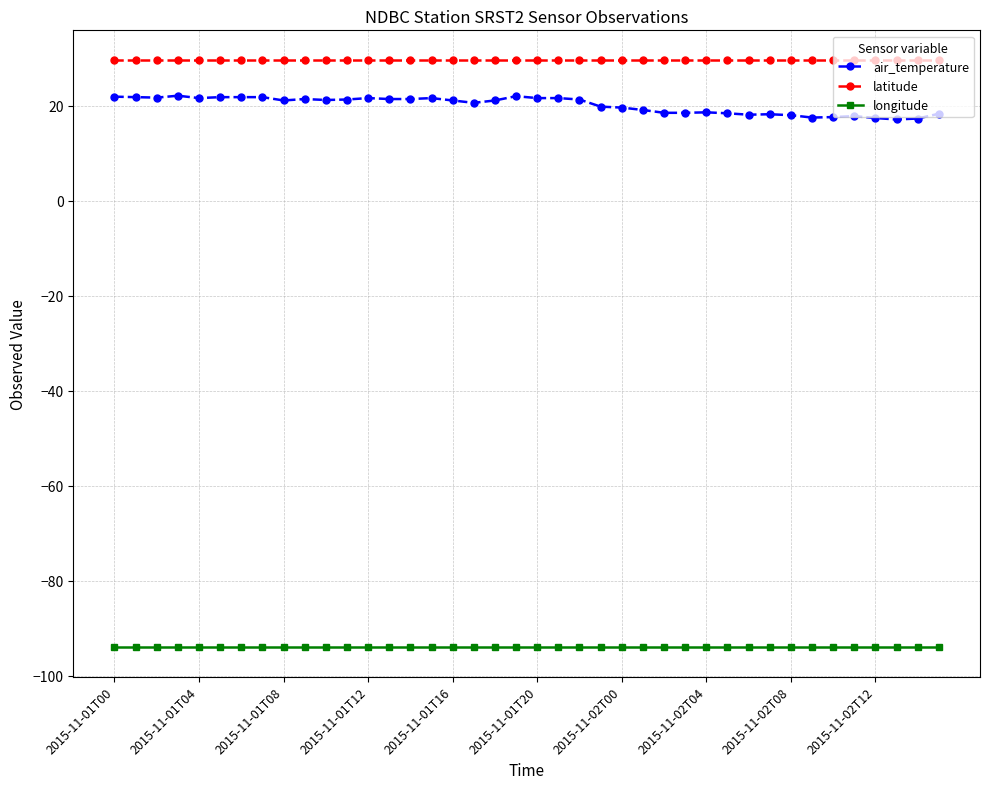

What is the smallest value displayed?

-94.0